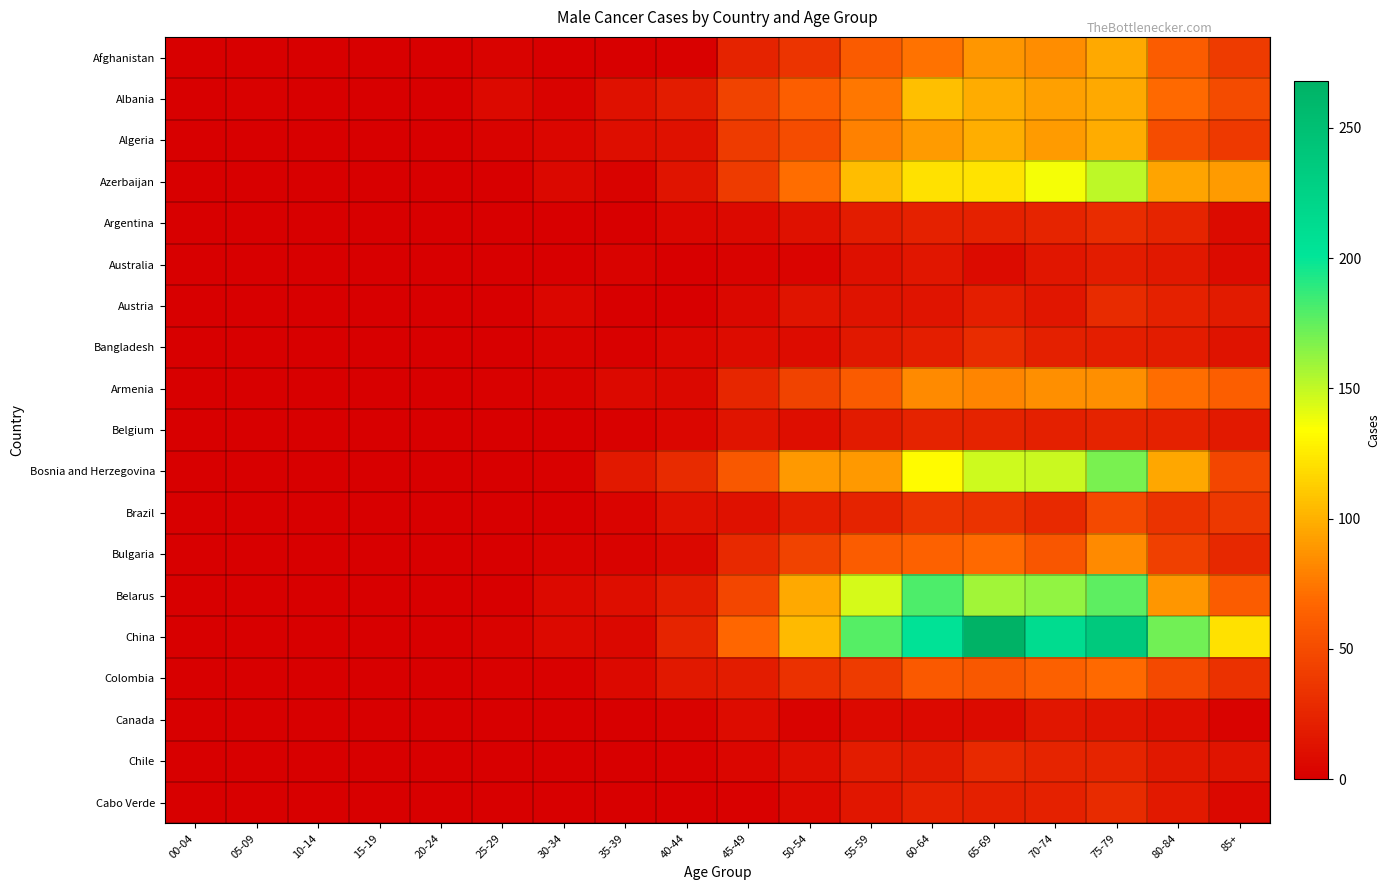

Which category has the lowest value across all series?

00-04